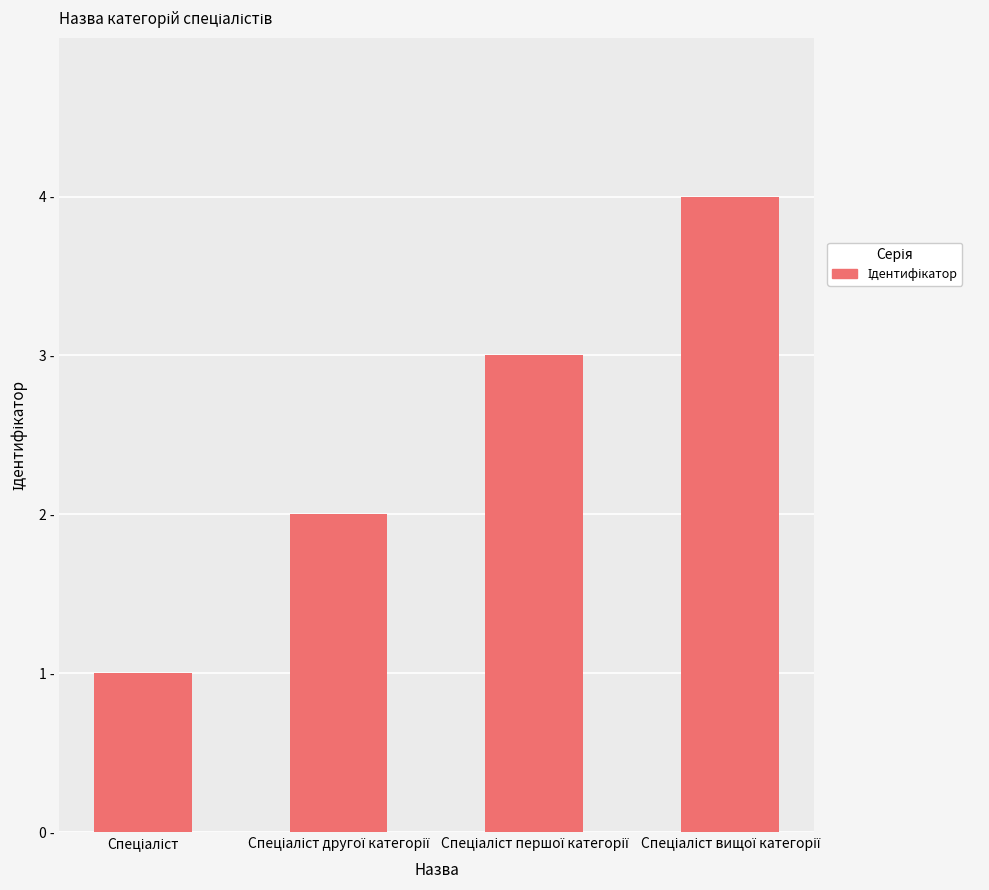

Rank the categories by value from lowest to highest.

Спеціаліст, Спеціаліст другої категорії, Спеціаліст першої категорії, Спеціаліст вищої категорії